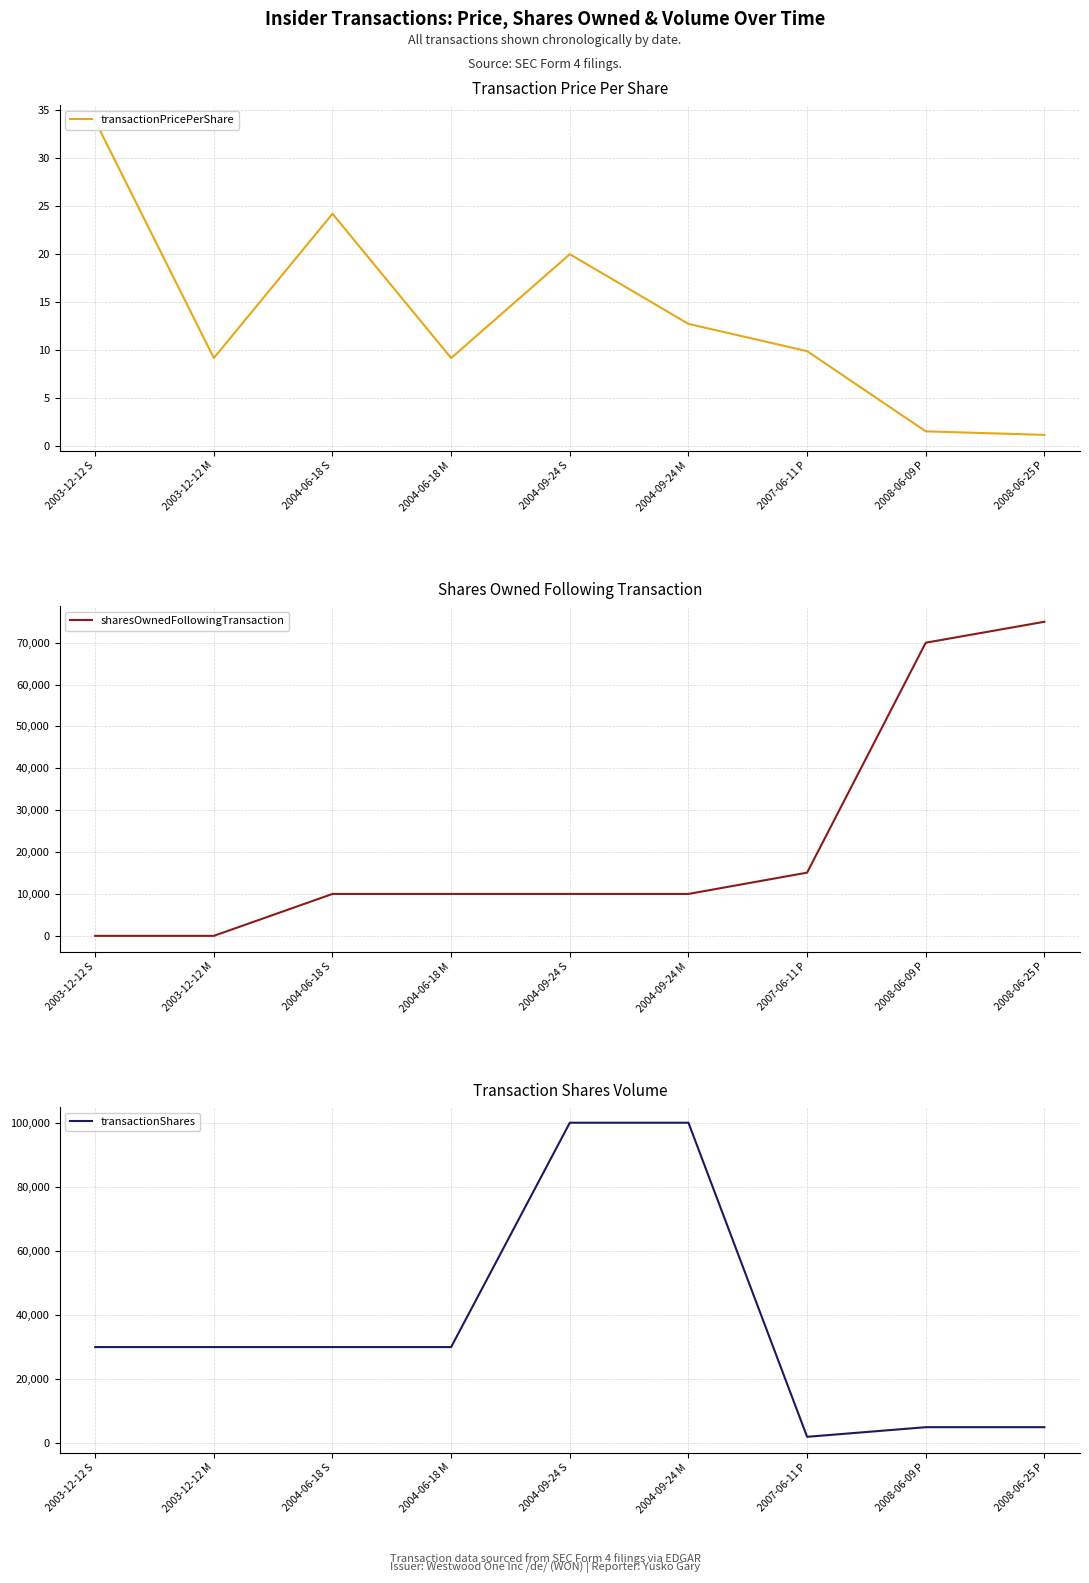

True or false: transactionPricePerShare and transactionShares cross at least once.

False